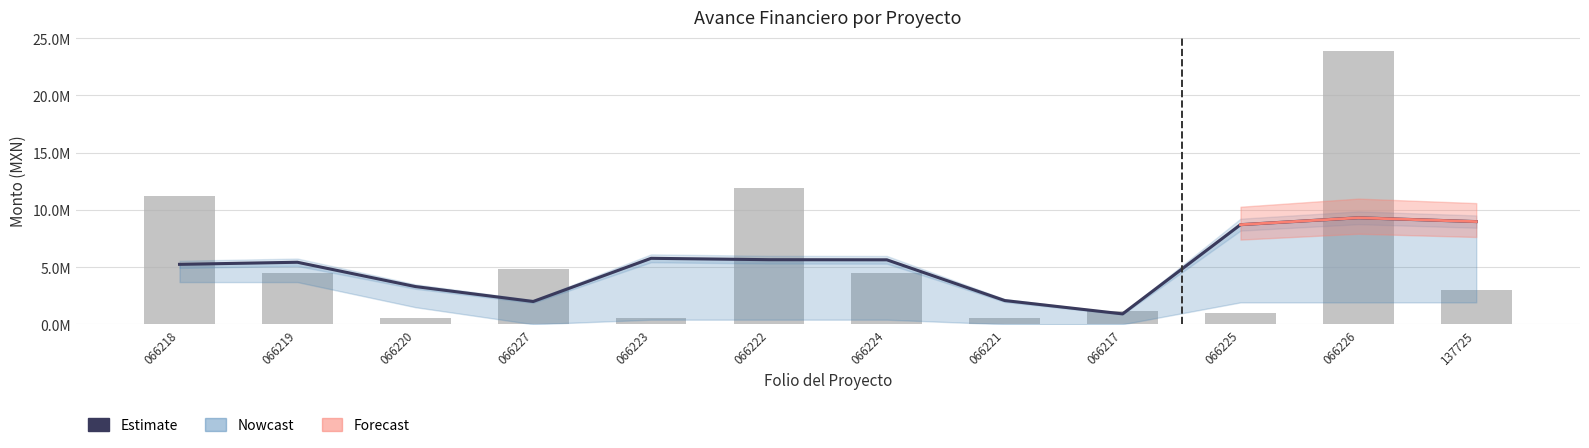

How many groups of bars are there?

12